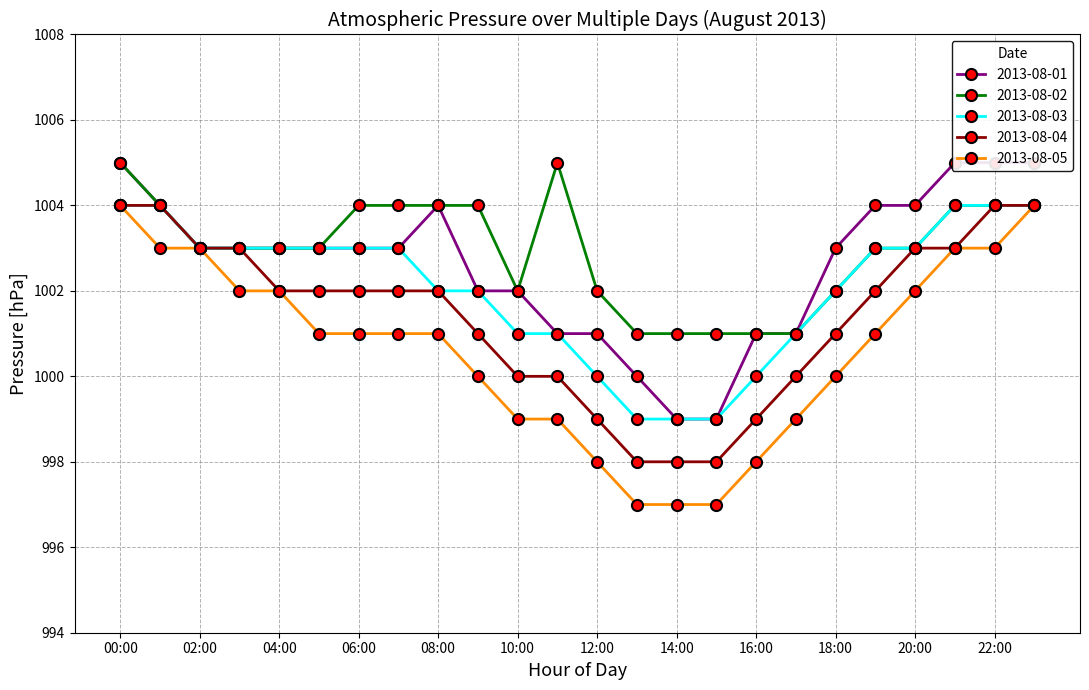

Is this an area chart (filled region under the line)?

No